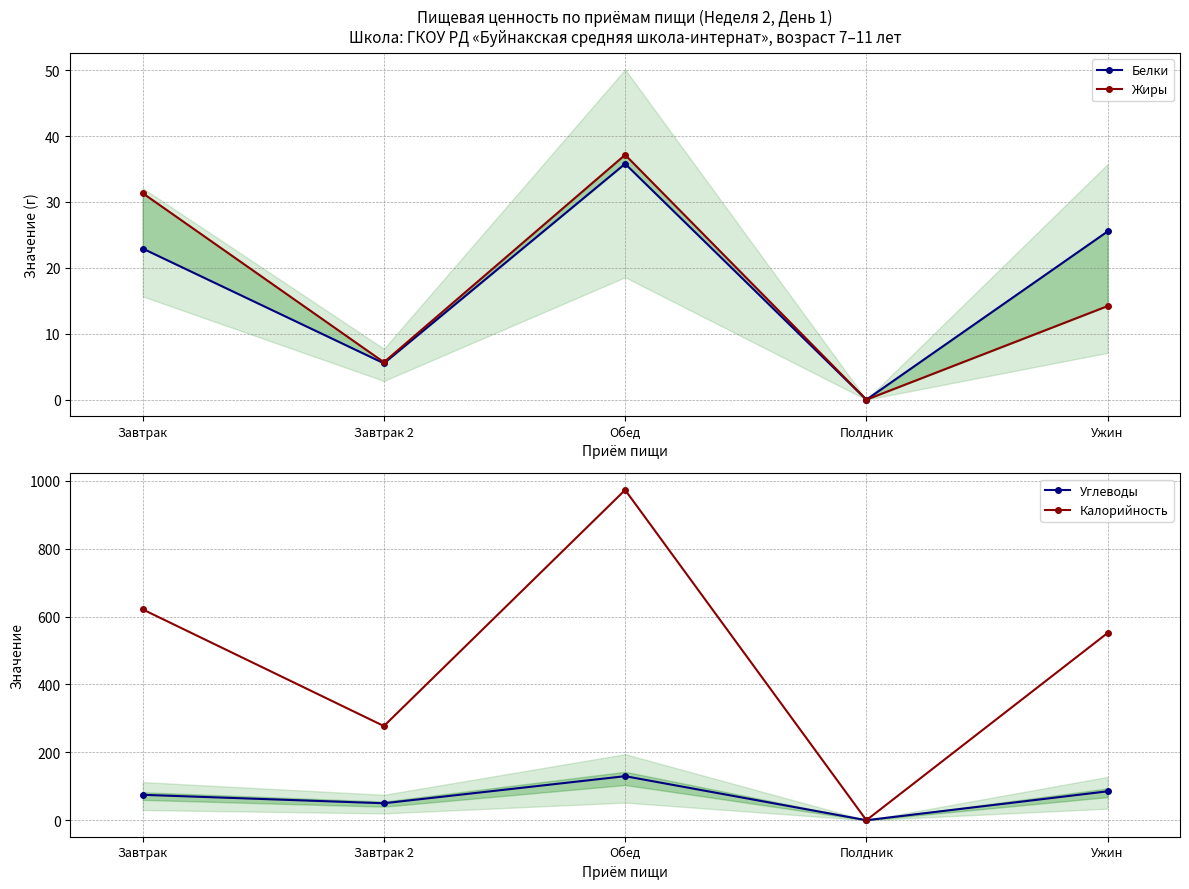

What is the difference between the highest and lowest values at Завтрак?

598.4